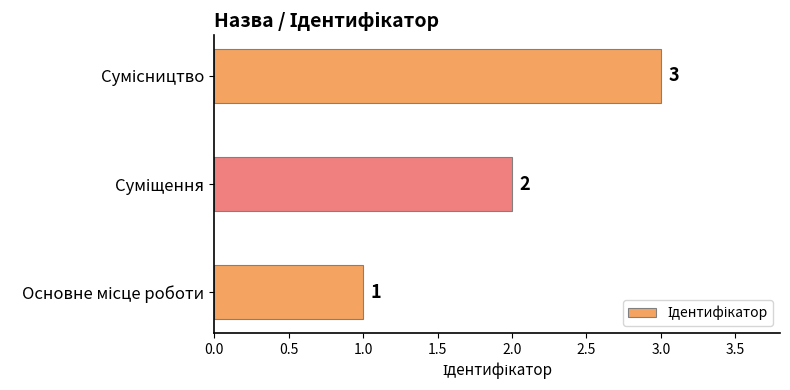

How many bars are there in total?

3